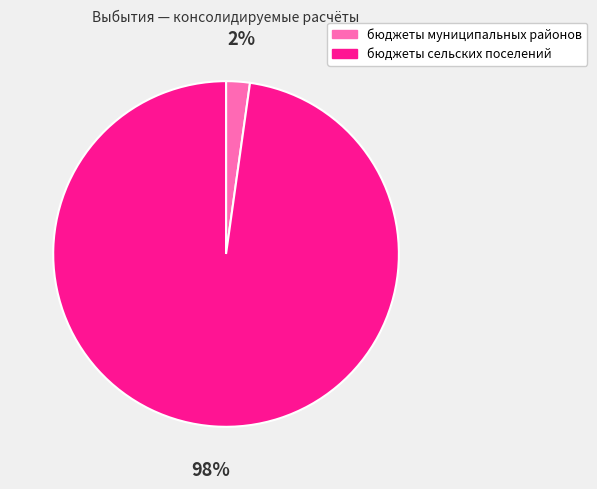

How many slices are in this pie chart?

2